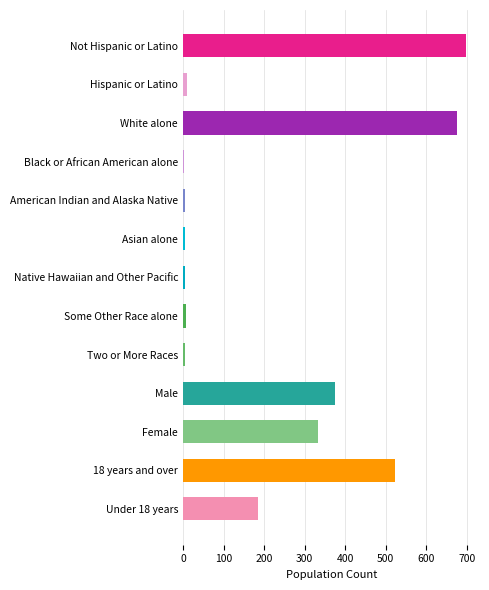

How many data points does each series have?

13